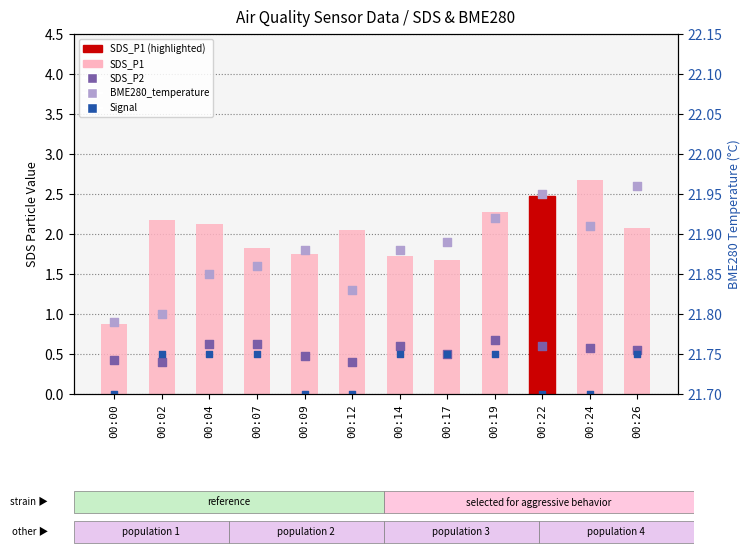

What is the total value across all series at 00:09?

24.1